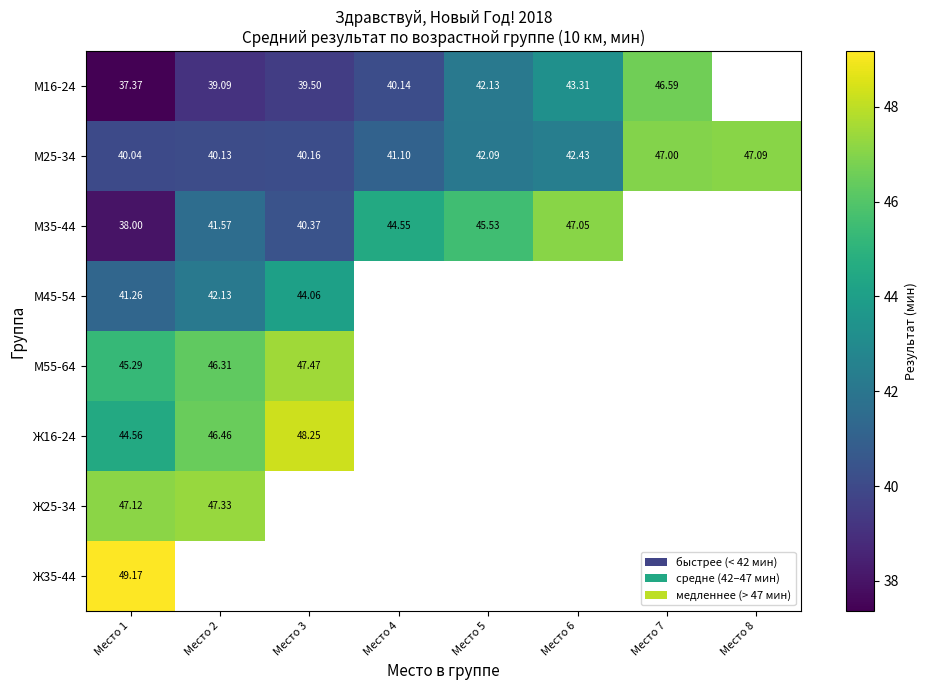

Is the value of М16-24 at Место 7 greater than the value of Ж25-34 at Место 2?

No